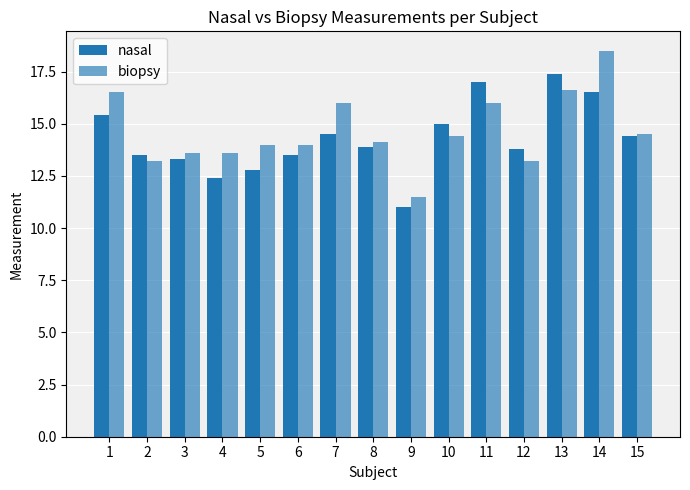

What is the average value of the nasal series?

14.3